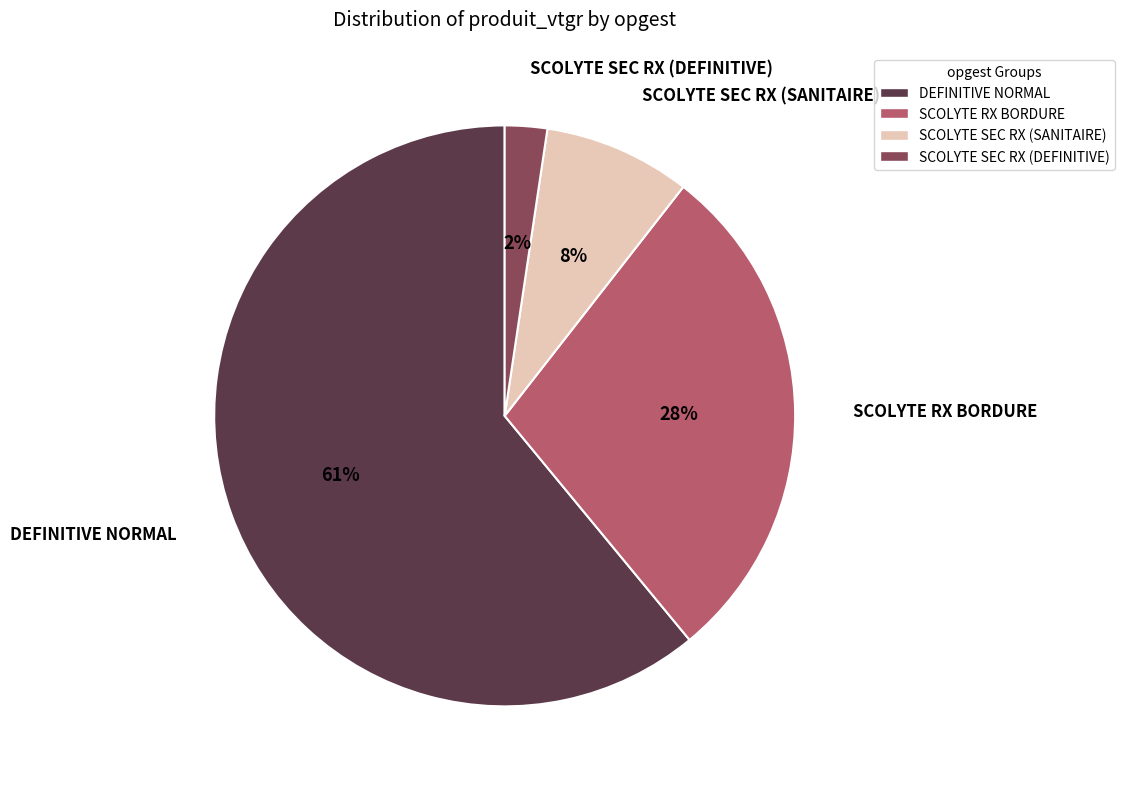

To the nearest percent, what is the average slice percentage?

25%